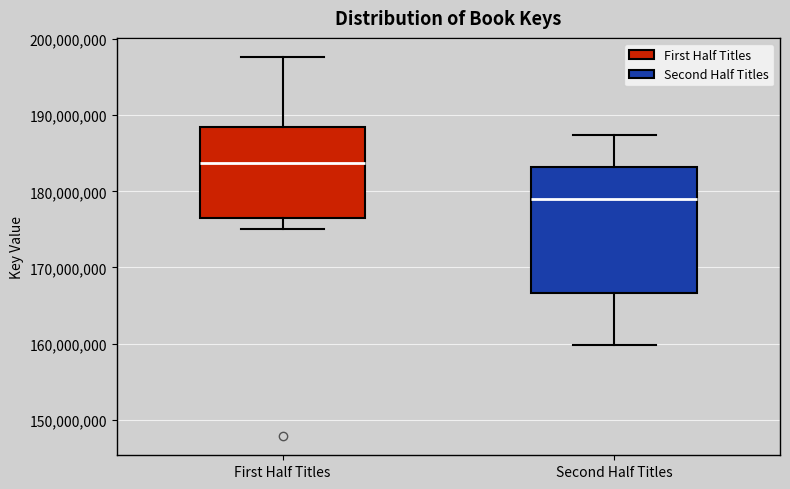

Which box has the highest median line?

First Half Titles